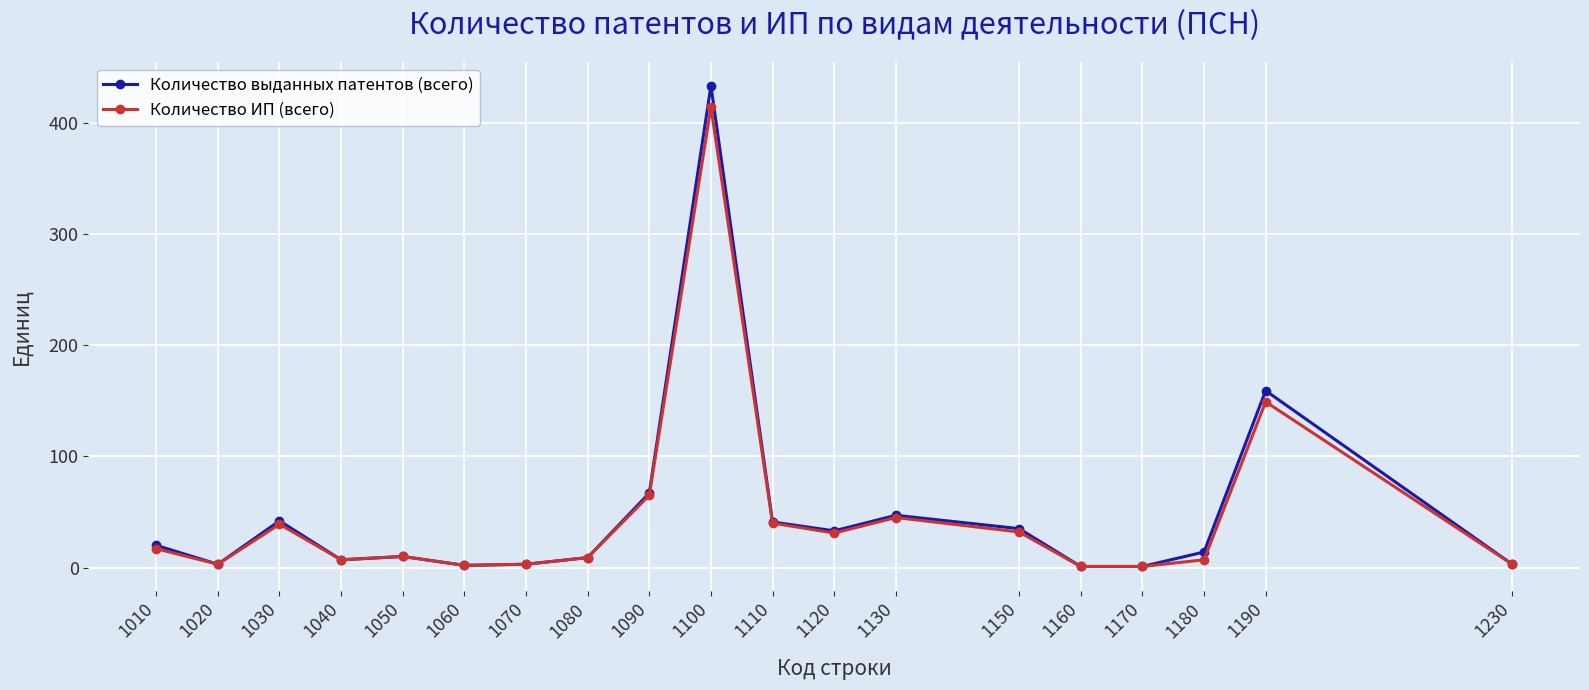

Where does the Количество выданных патентов (всего) series first go above 14?

1010